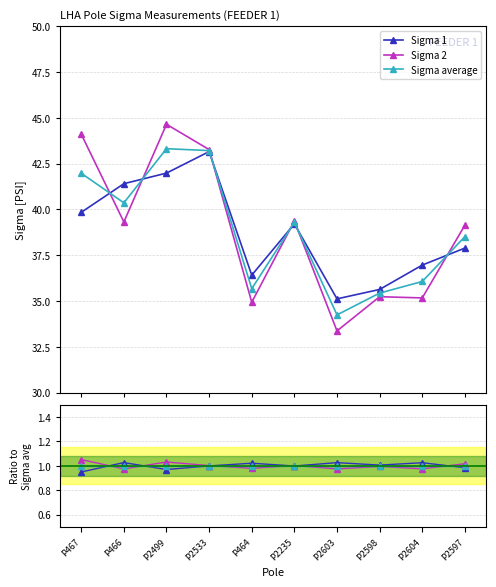

What position from the right is P2597?

1